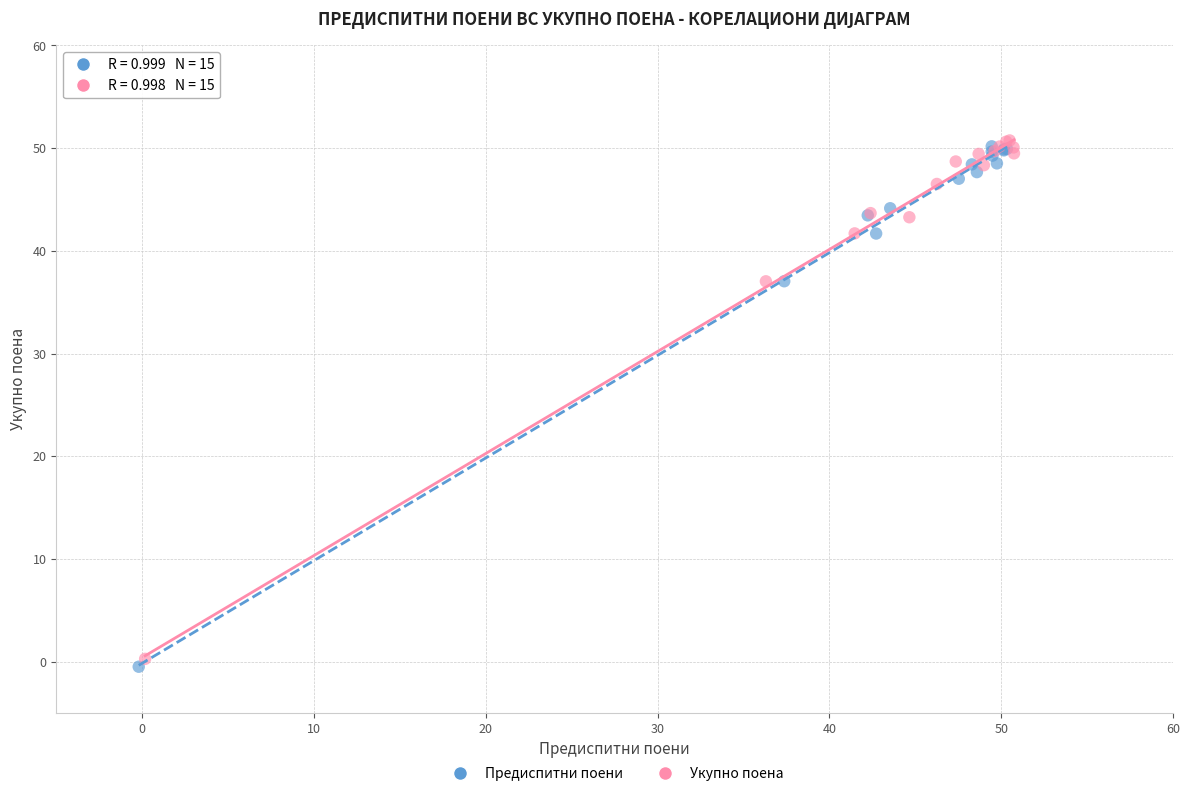

Which series contains the highest Y value?

Укупно поена